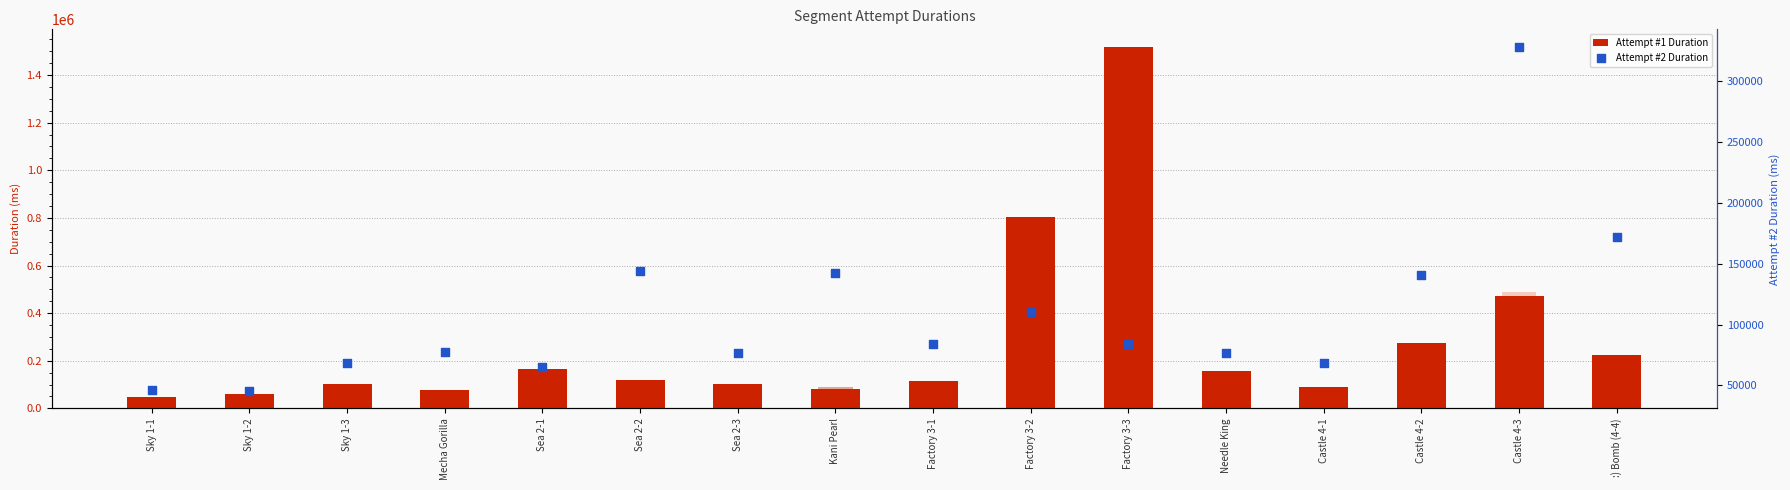

At how many categories does at least one series exceed 175597?

5